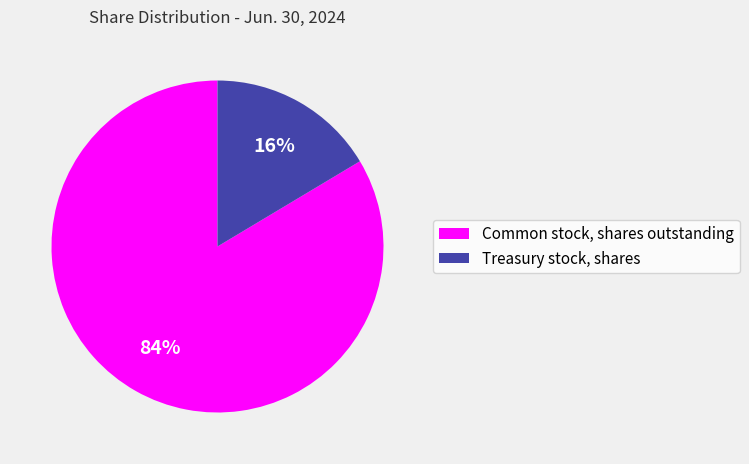

Which slice represents more than half of the pie?

Common stock, shares outstanding